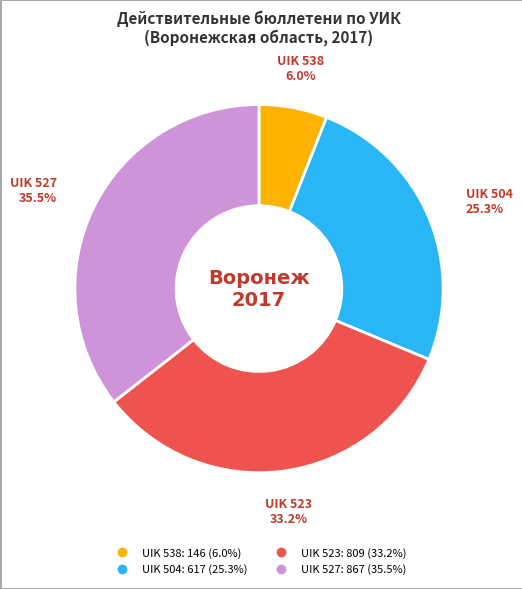

What portion of the pie excludes UIK 523?

66.8%